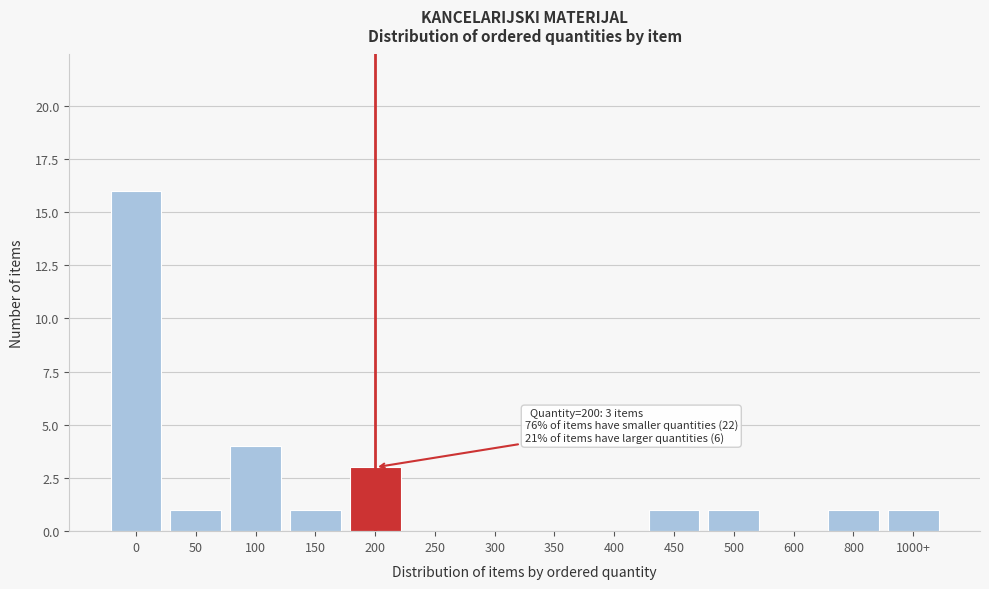

Reading right to left, list all the values displayed in this chart.

1000+=1	800=1	600=0	500=1	450=1	400=0	350=0	300=0	250=0	200=3	150=1	100=4	50=1	0=16